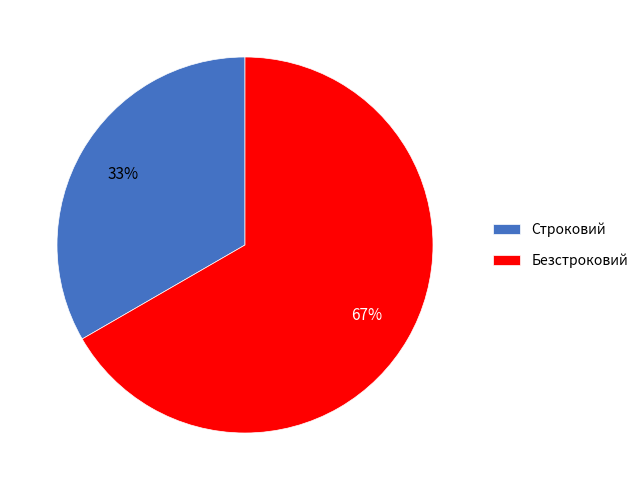

Is it true that Строковий is 33% of the pie?

True